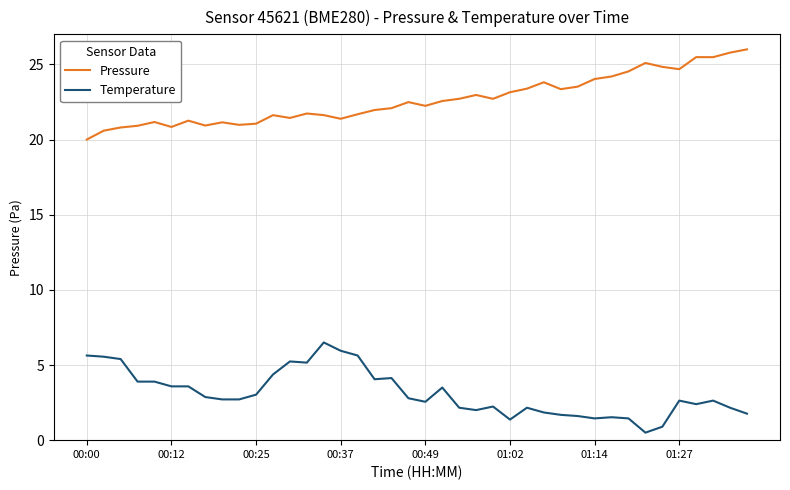

What is the highest value of the Pressure series?

26.0